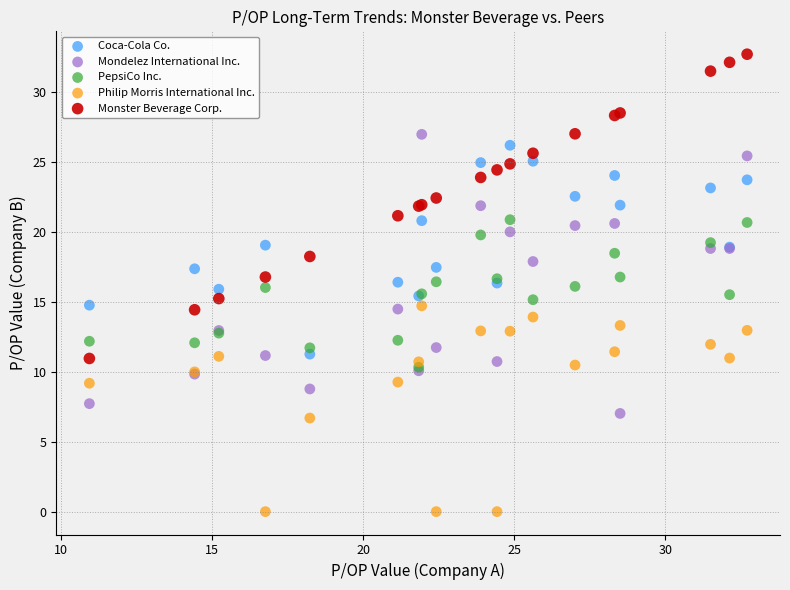

Which series has the widest spread of Y values?

Monster Beverage Corp.